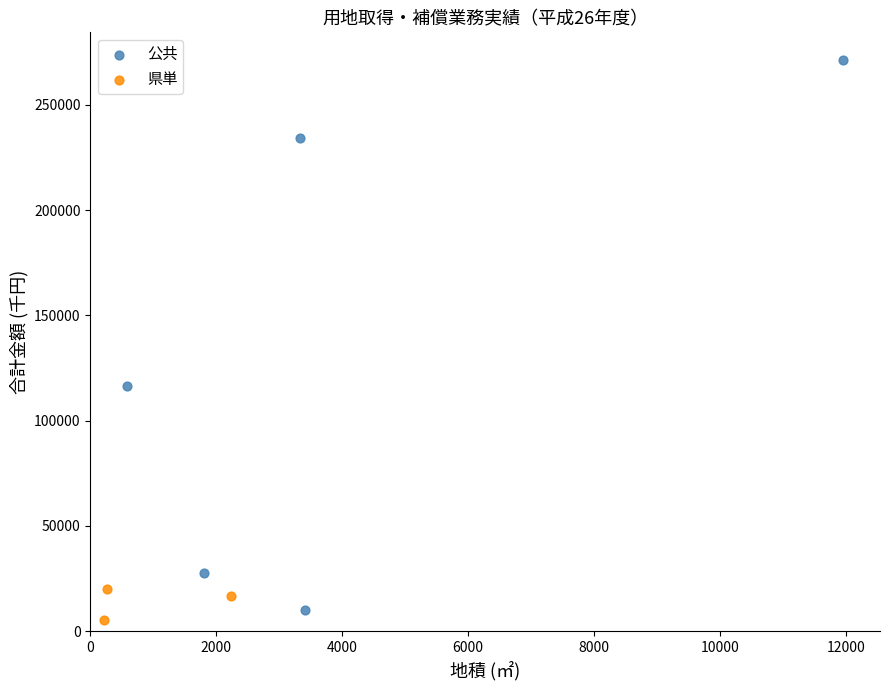

Which series reaches the maximum Y coordinate?

公共